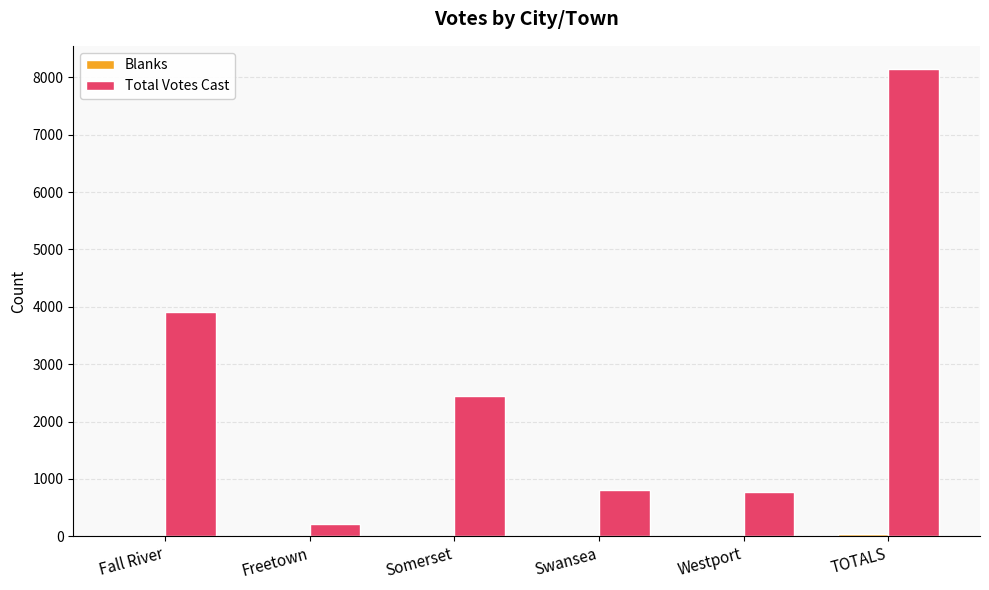

What is the greatest value displayed?

8143